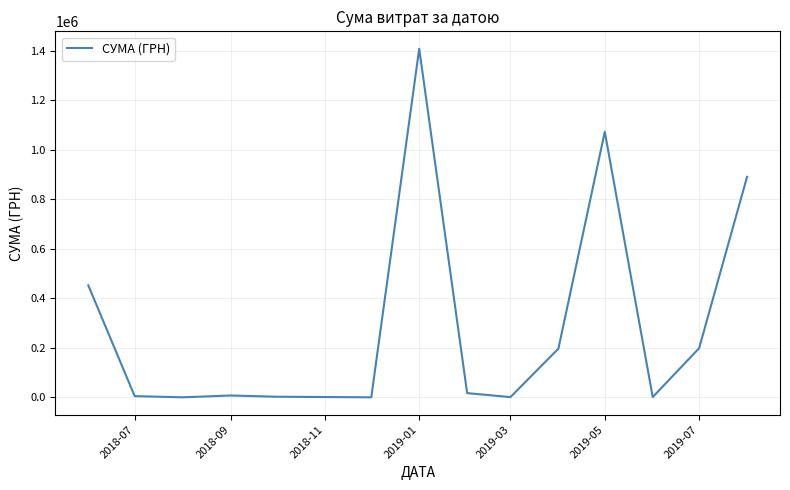

What is the difference between the maximum and minimum values?

1408544.8